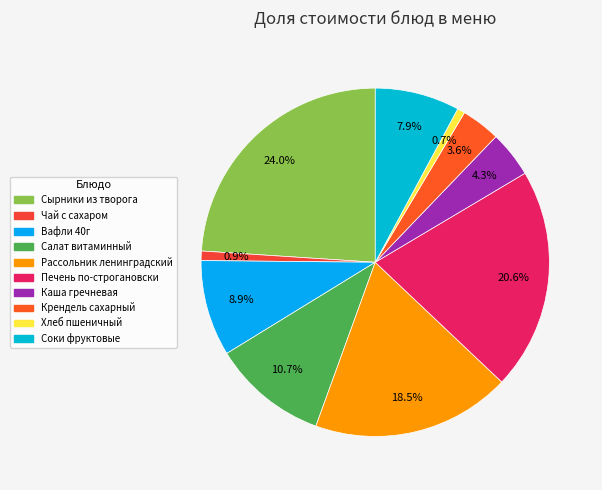

To the nearest percent, what percentage of the pie is Хлеб пшеничный?

1%